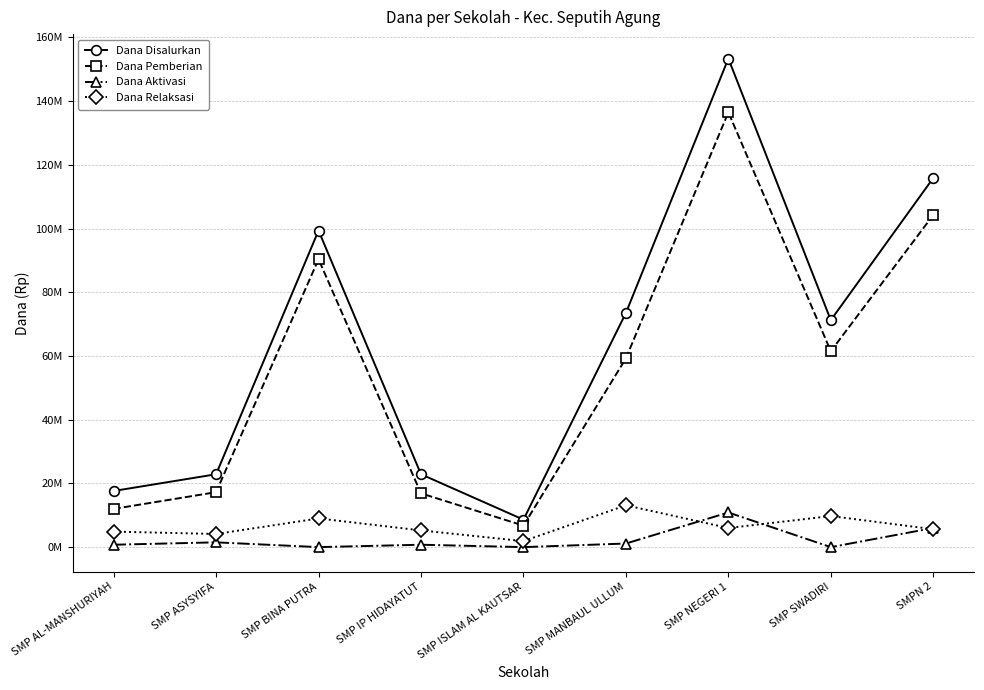

Is it true that Dana Aktivasi equals 750000 at SMP AL-MANSHURIYAH?

True